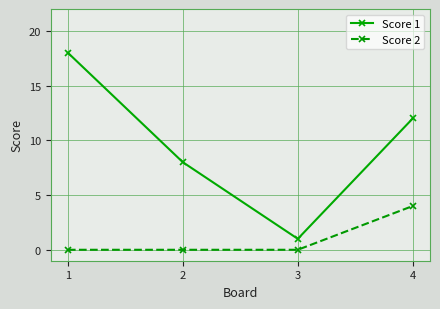

List the labels in order of Score 1 value, largest first.

1, 4, 2, 3